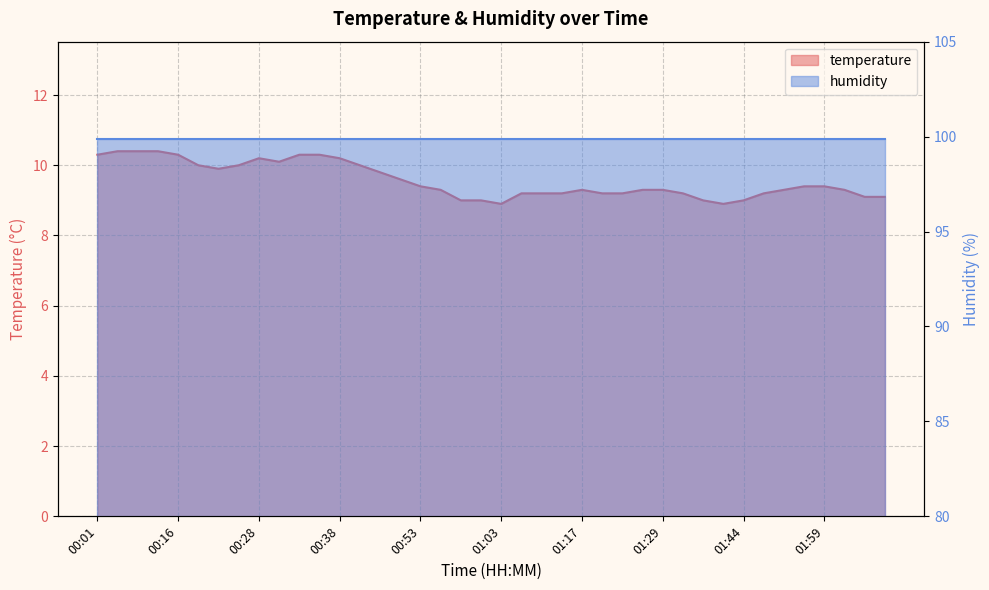

Rank the categories by value from highest to lowest.

00:08, 00:11, 00:13, 00:01, 00:16, 00:33, 00:36, 00:28, 00:38, 00:31, 00:18, 00:23, 00:41, 00:21, 00:43, 00:51, 00:53, 01:52, 01:59, 00:56, 01:17, 01:26, 01:29, 01:49, 02:02, 01:06, 01:11, 01:14, 01:20, 01:23, 01:36, 01:47, 02:05, 02:08, 00:58, 01:01, 01:39, 01:44, 01:03, 01:42